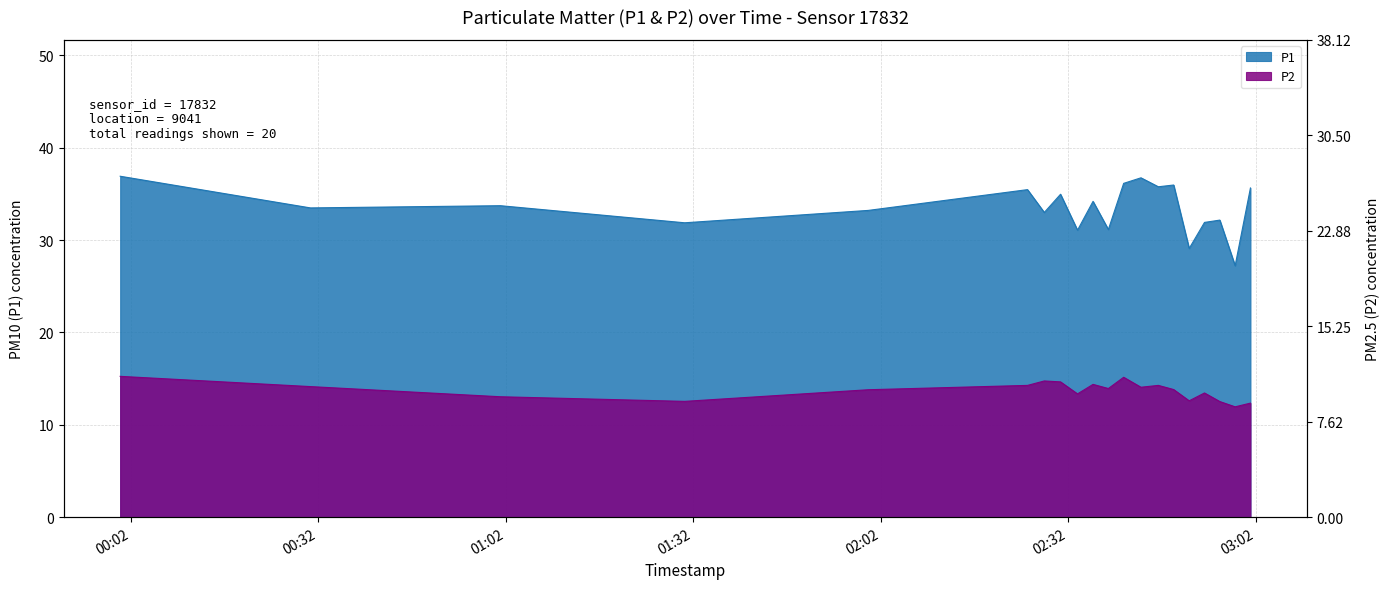

At how many categories does at least one series exceed 14?

20